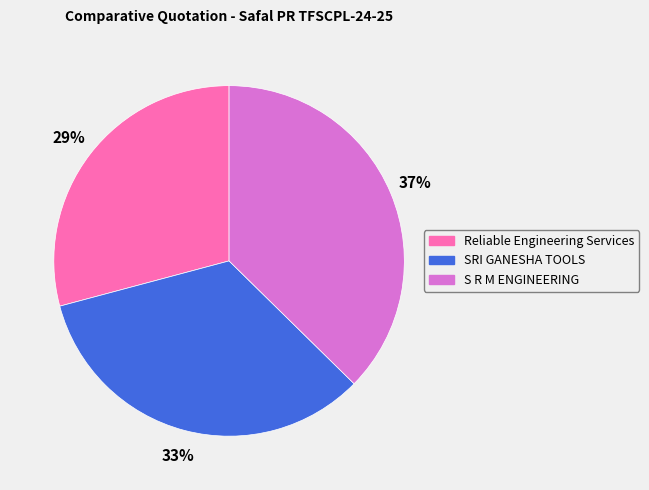

To the nearest percent, what percentage of the pie is Reliable Engineering Services?

29%